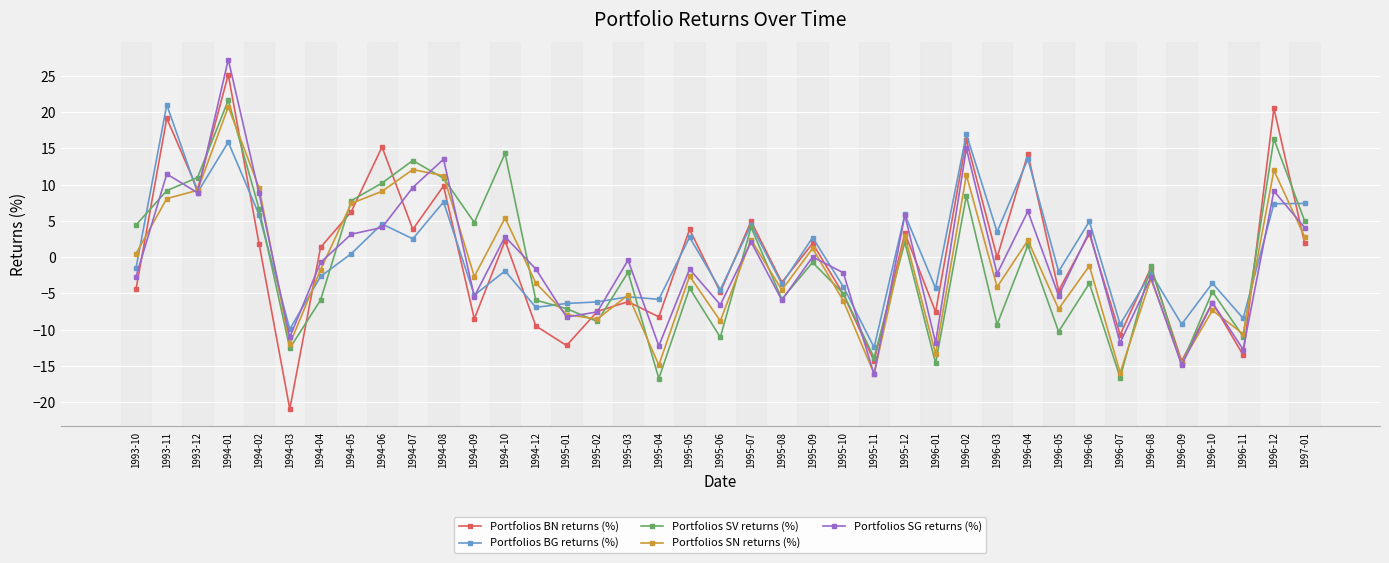

Which category has the lowest value in the Portfolios BG returns (%) series?

1995-11